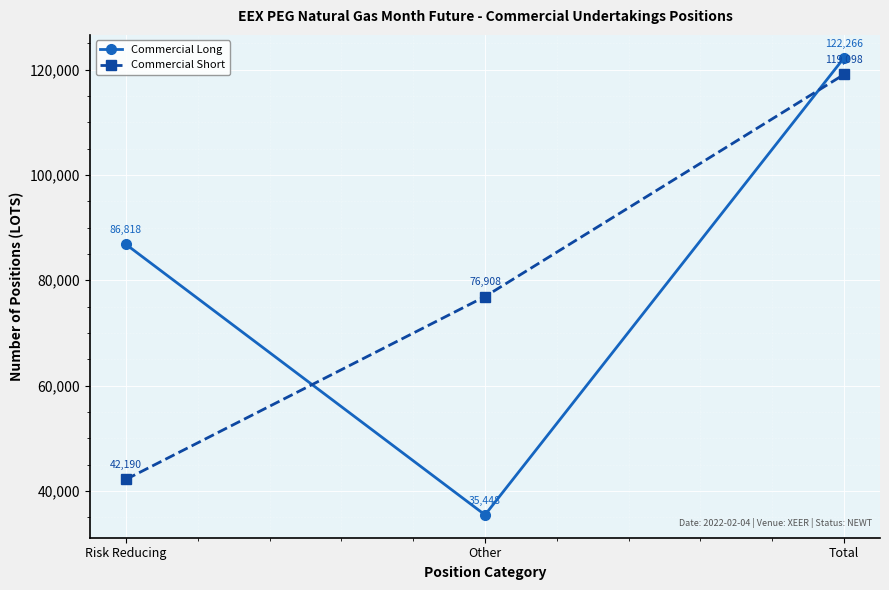

What is the difference between the Commercial Long values at Total and Risk Reducing?

35448